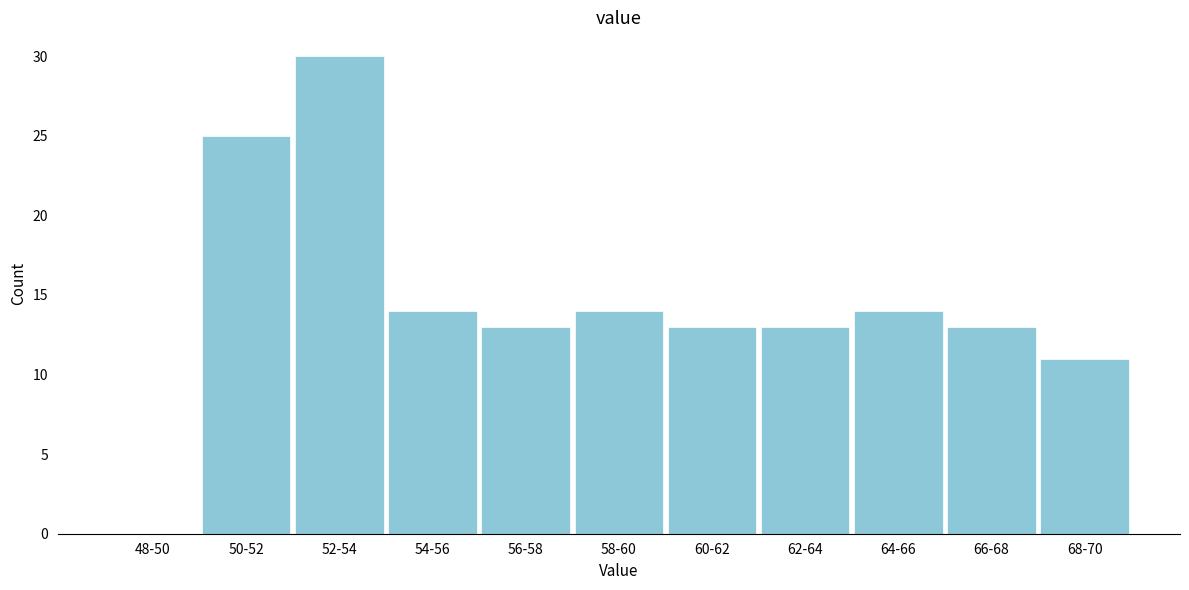

Reading left to right, transcribe all the data shown in this chart.

48-50=0	50-52=25	52-54=30	54-56=14	56-58=13	58-60=14	60-62=13	62-64=13	64-66=14	66-68=13	68-70=11